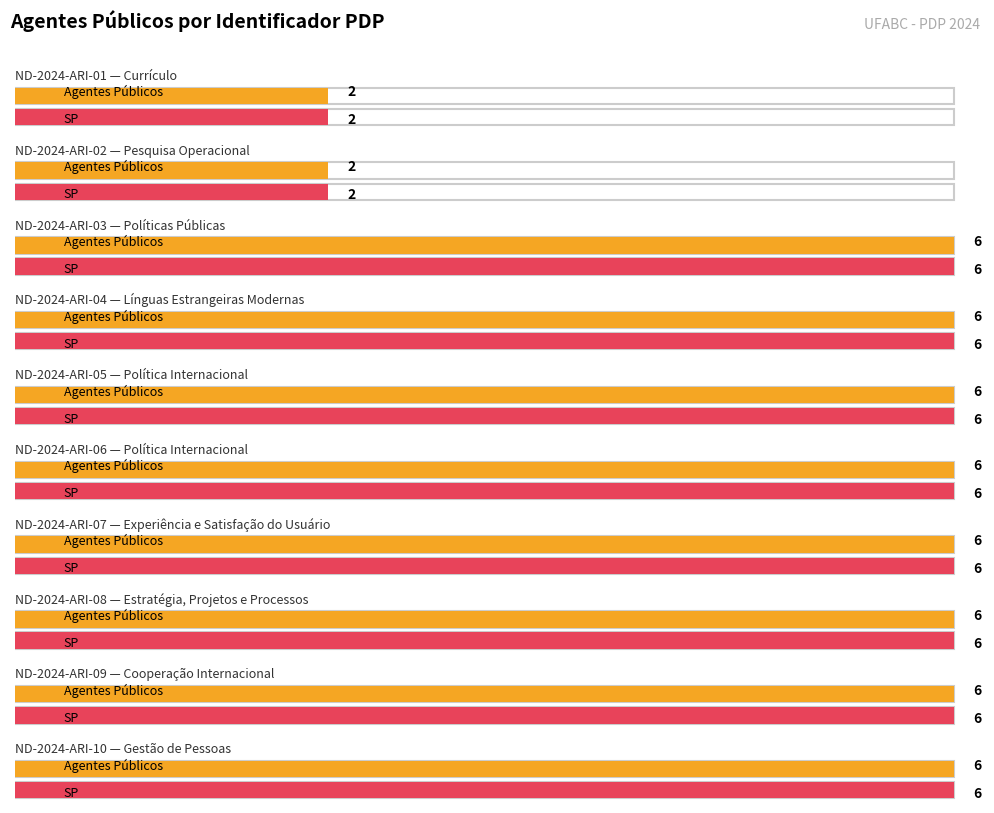

At how many categories does at least one series exceed 3?

8